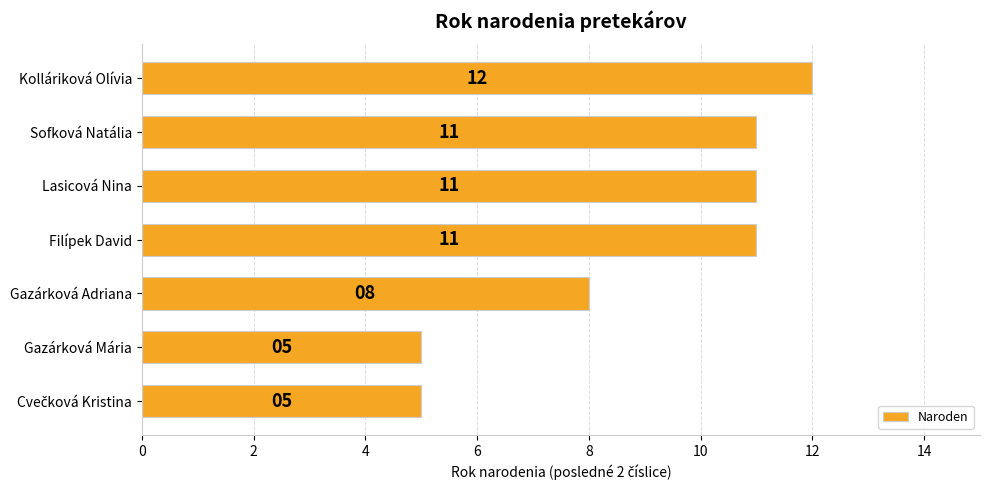

What is the maximum value shown in the chart?

12